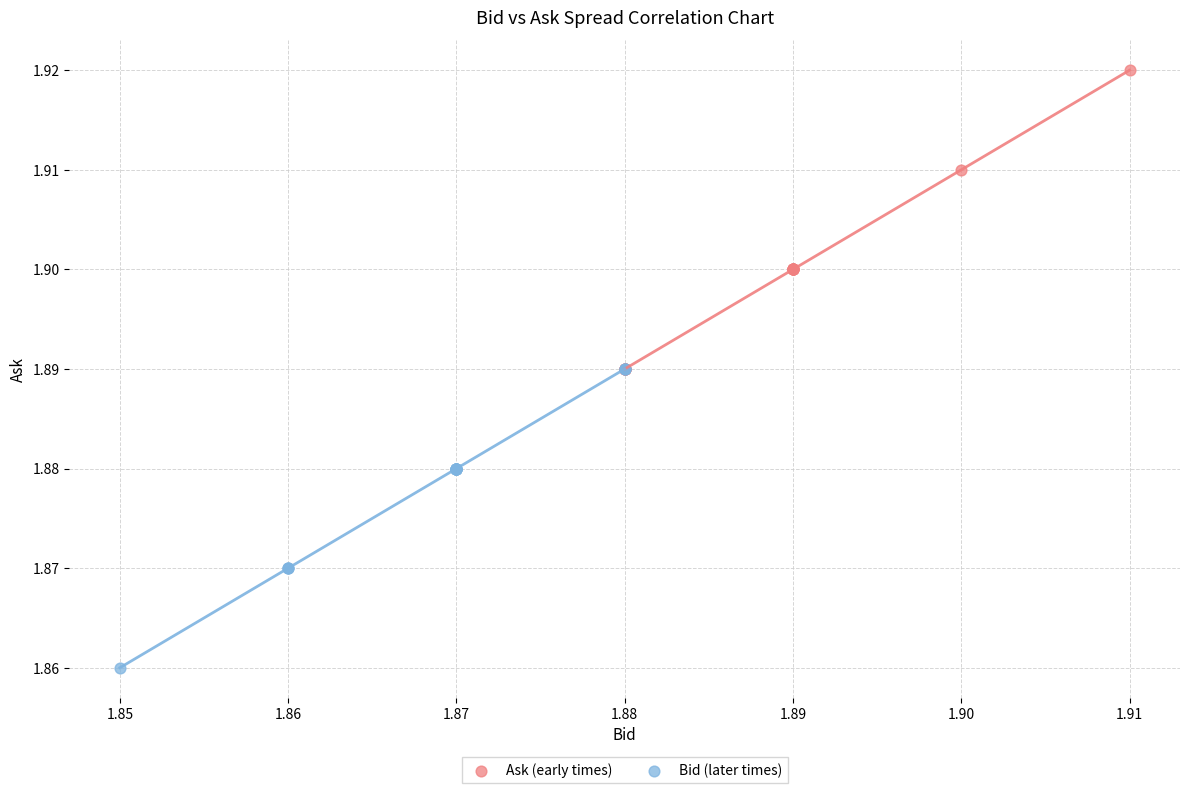

Which series contains the highest Y value?

Ask (early times)